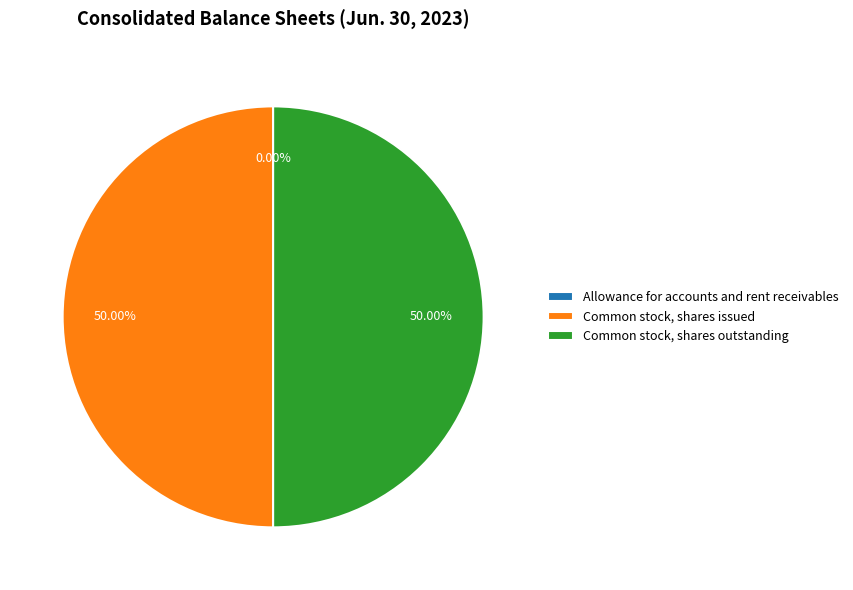

Approximately how many times larger is the value at Common stock, shares issued compared to Common stock, shares outstanding?

1.0